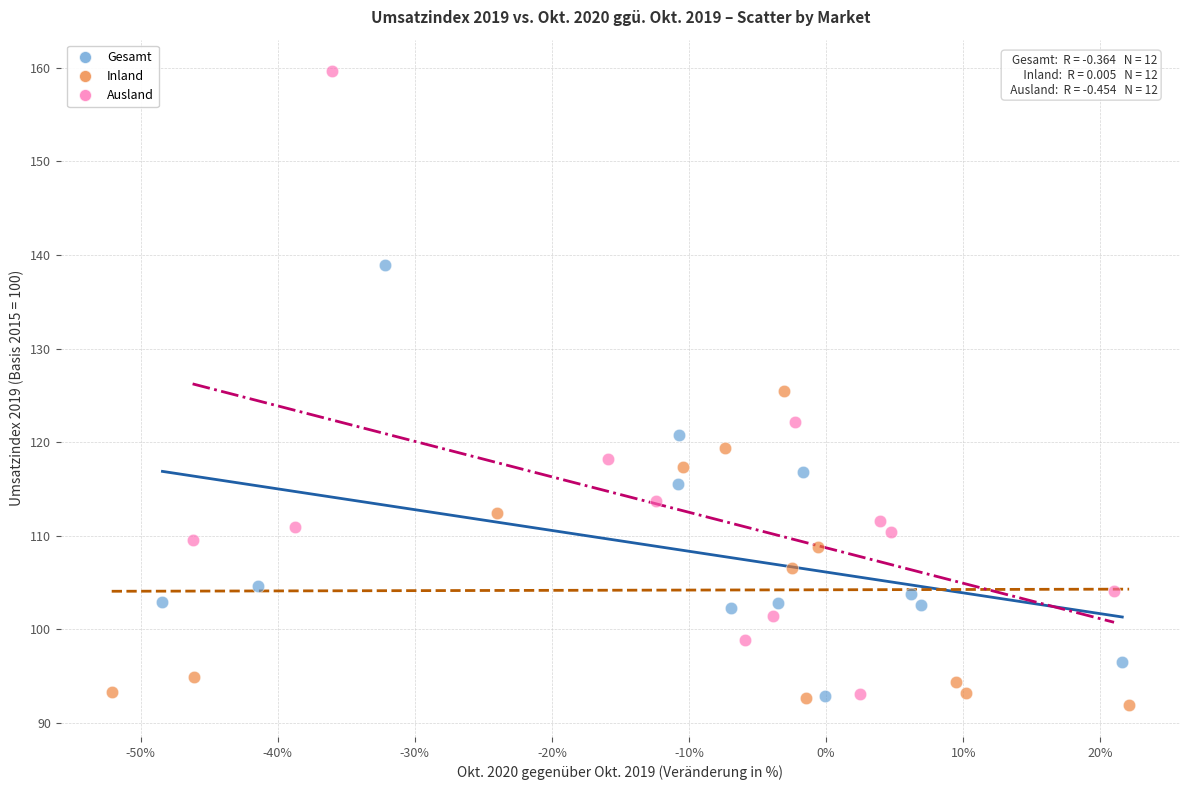

Which series contains the highest Y value?

Ausland